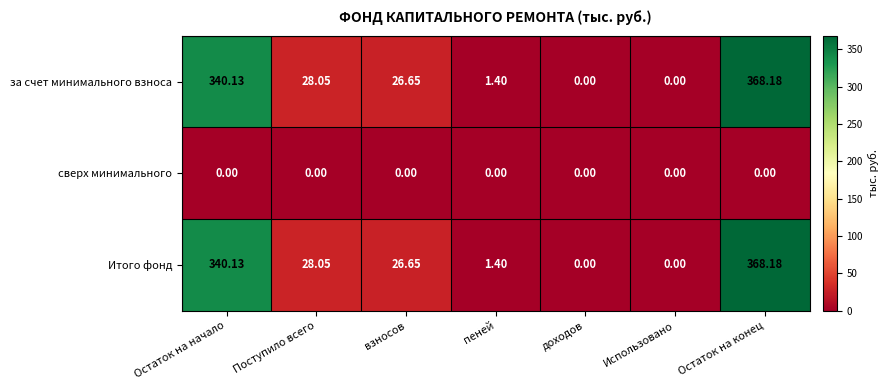

How many categories are shown in the chart?

7